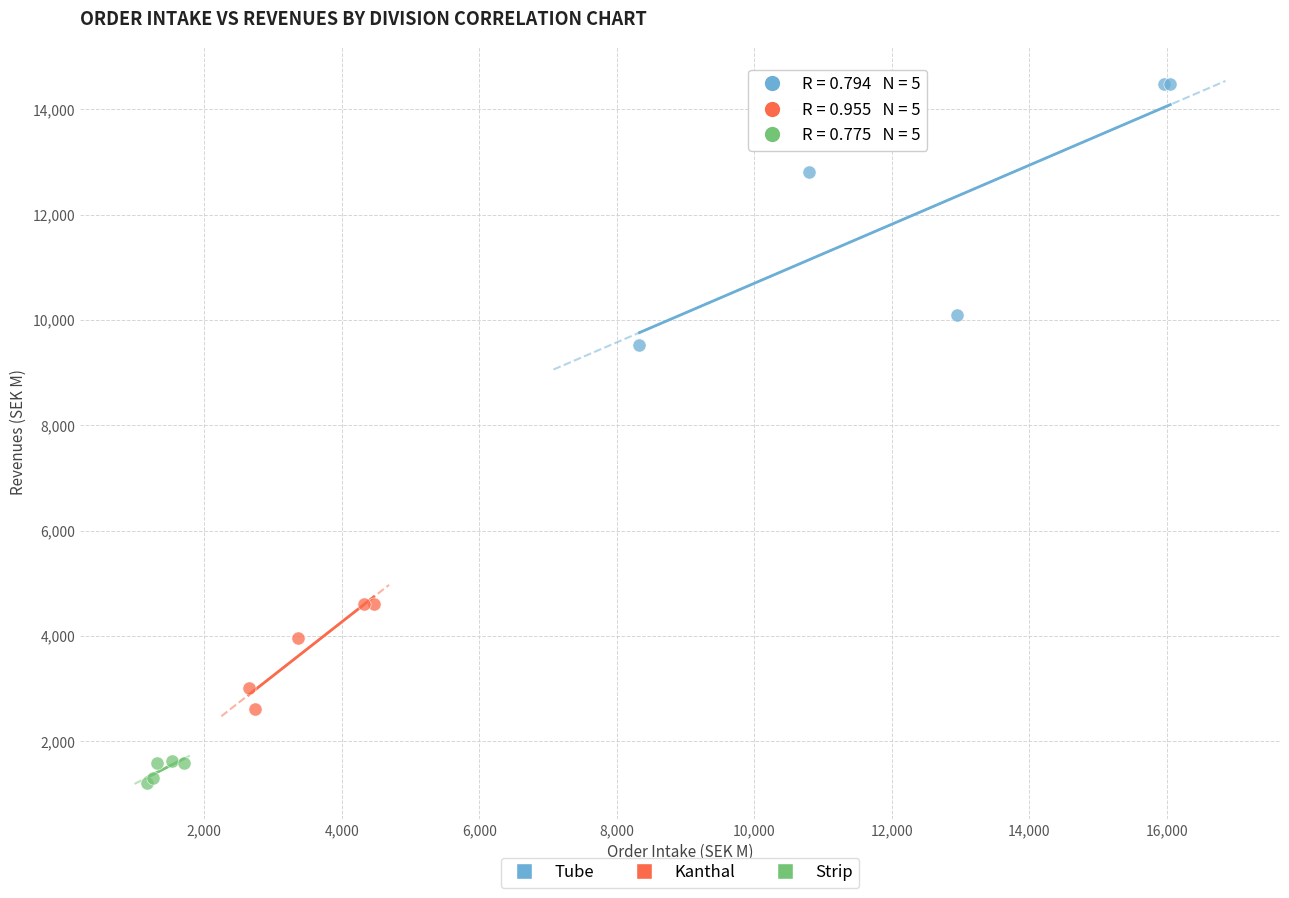

Which series has the largest Y range (max minus min)?

Tube